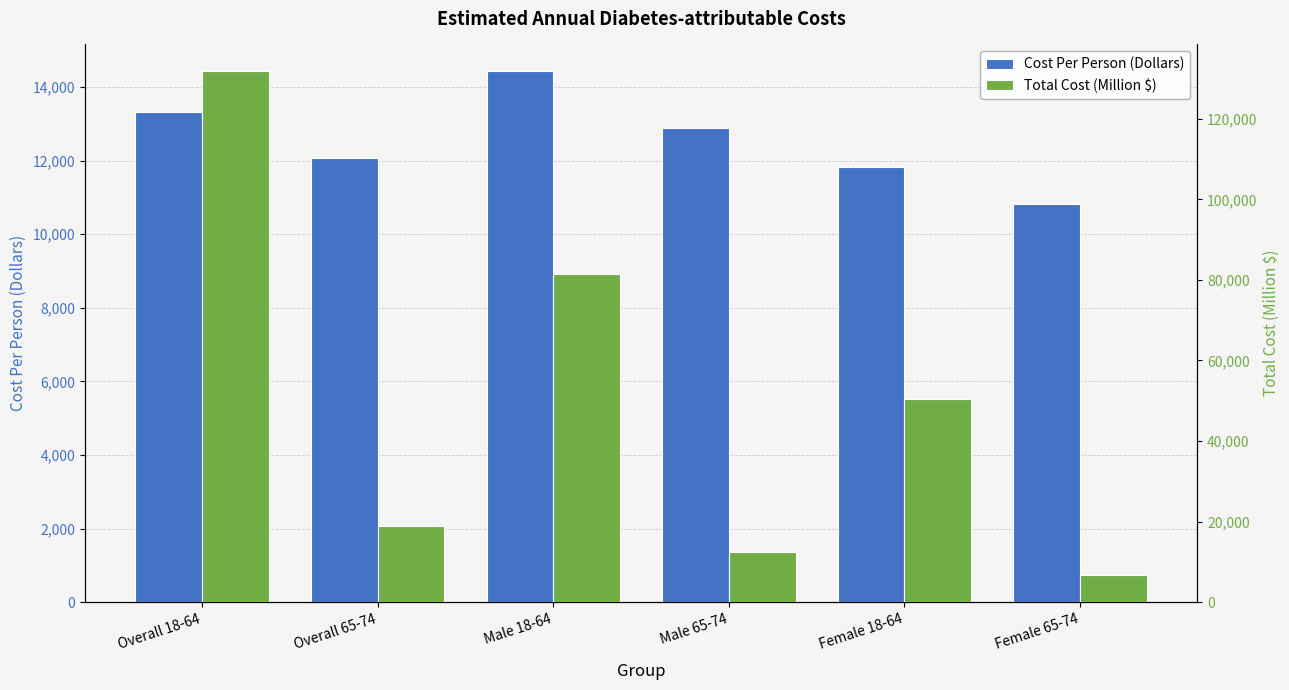

List the series in order of their overall mean, highest first.

Total Cost (Million $), Cost Per Person (Dollars)